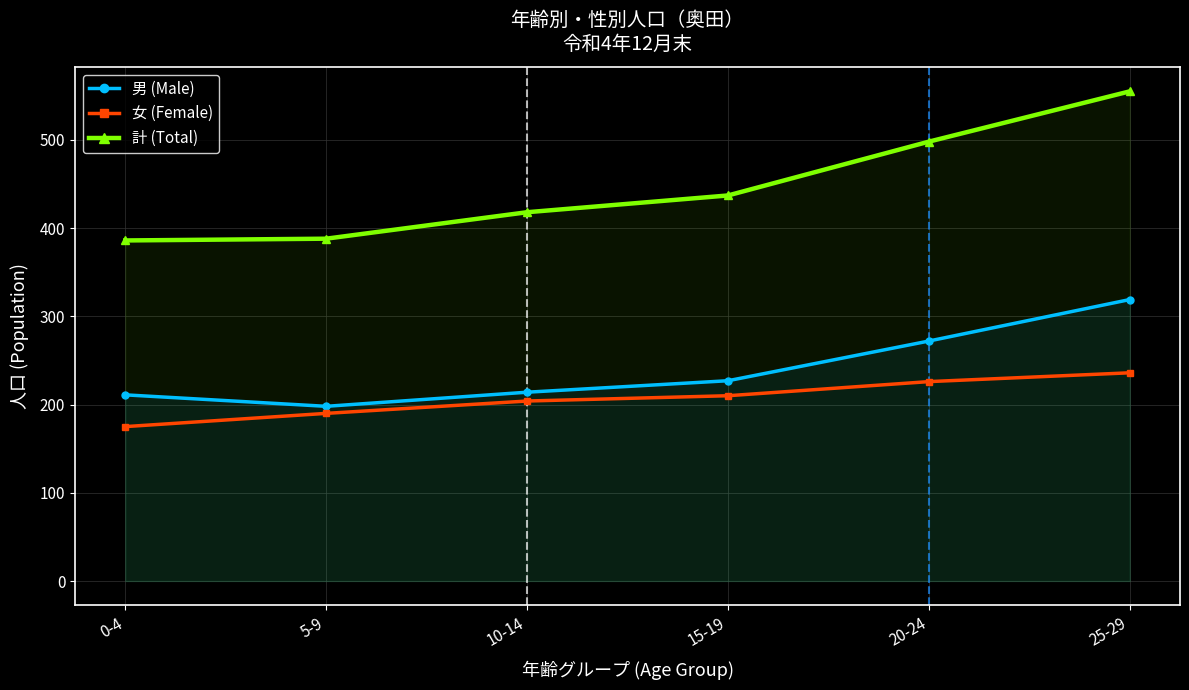

What is the difference between the highest and lowest values at 5-9?

198